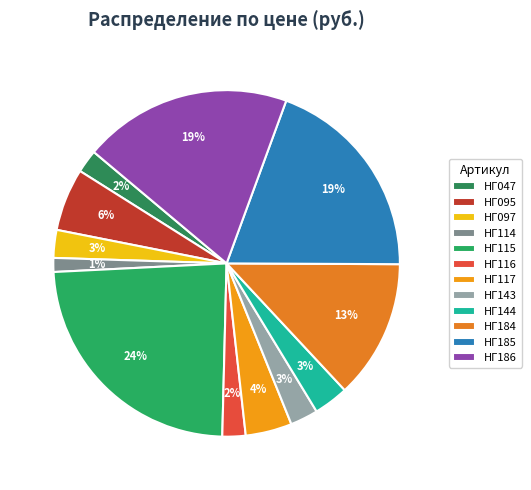

Which slice is the largest?

НГ115